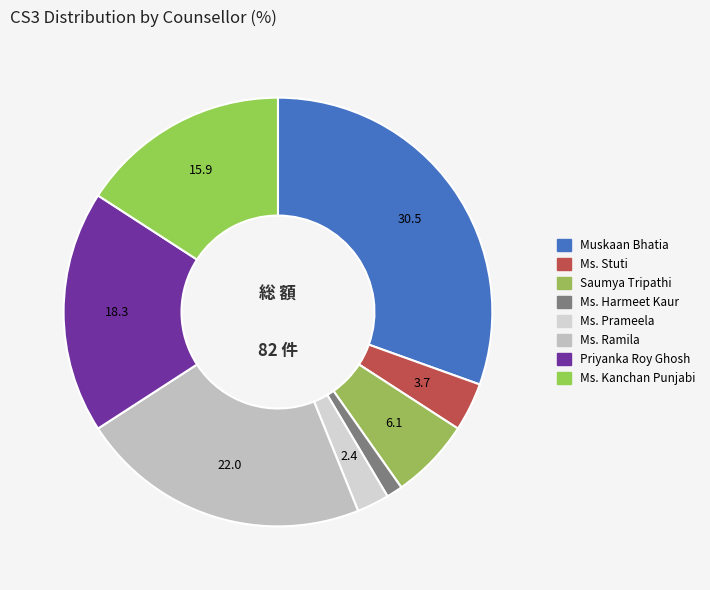

How many segments does this pie chart have?

8